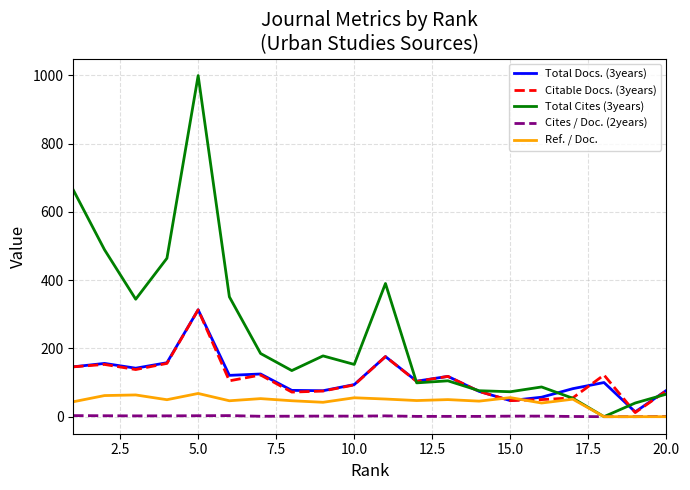

Which series has the largest range (max minus min)?

Total Cites (3years)